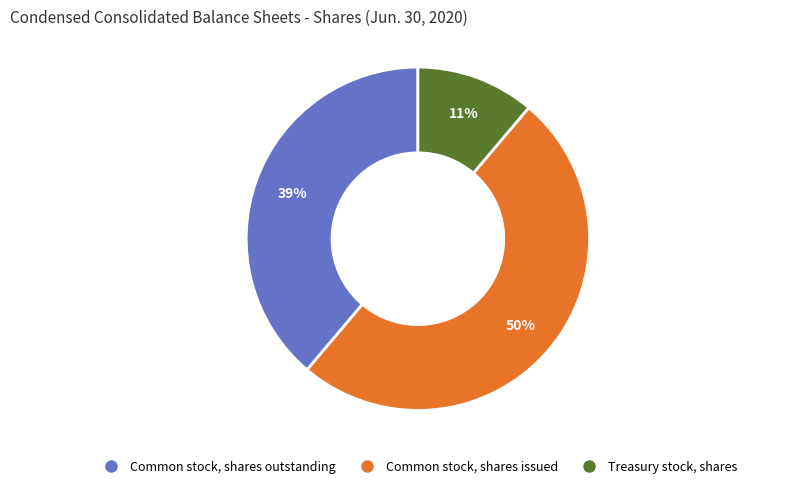

How many segments does this pie chart have?

3